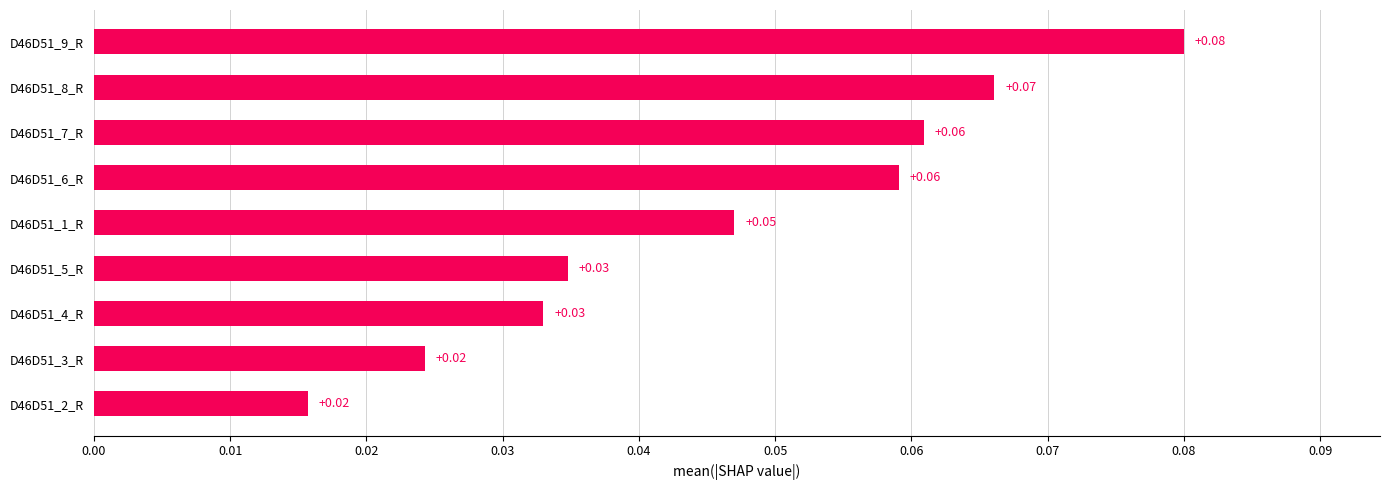

What is the sum of all values?

0.4